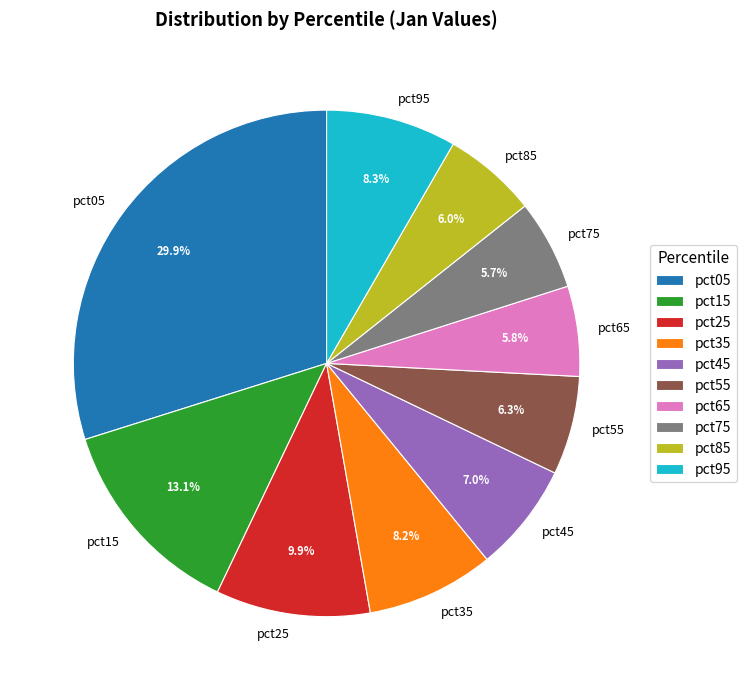

Does any single category account for the majority?

No